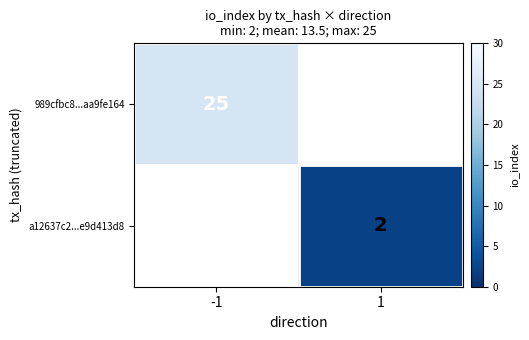

Is it true that a12637c2...e9d413d8 equals 2 at 1?

True